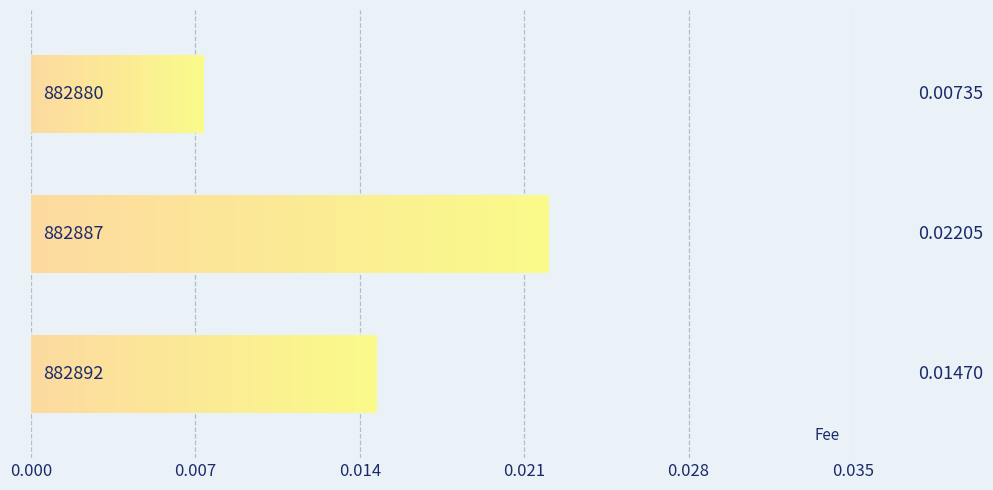

How many bars are there in total?

3